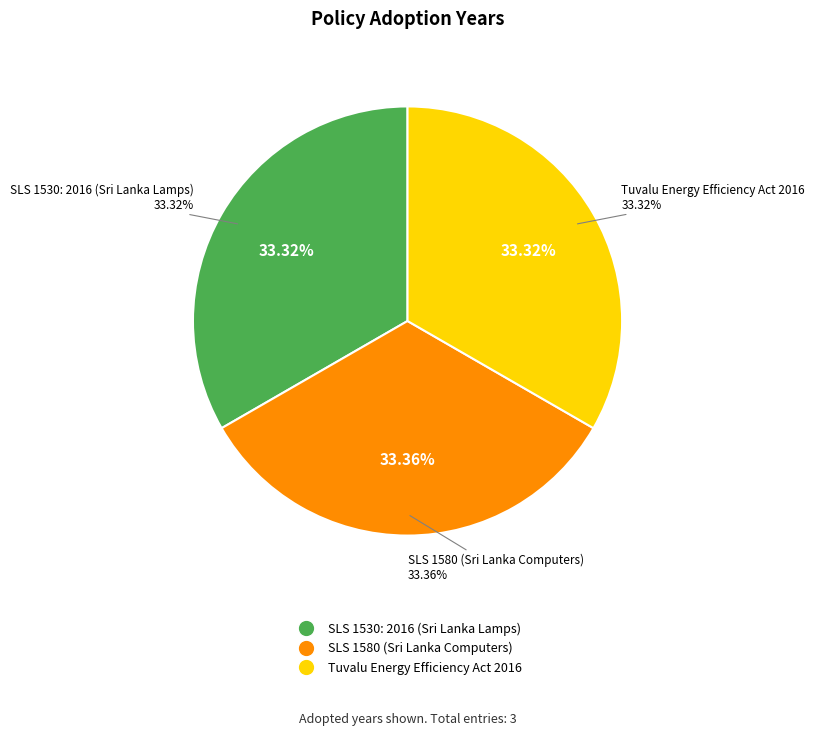

What is the ratio of the value at Tuvalu Energy Efficiency Act 2016 to the value at SLS 1580 (Sri Lanka Computers)?

1.0